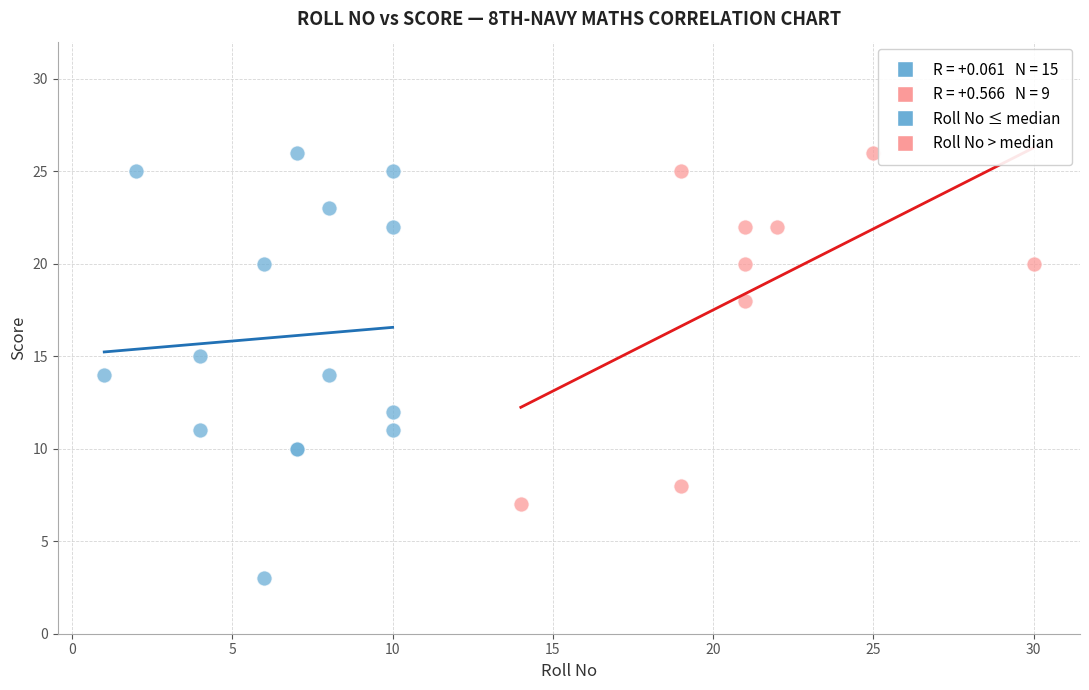

Which series contains the lowest Y value?

Roll No ≤ median